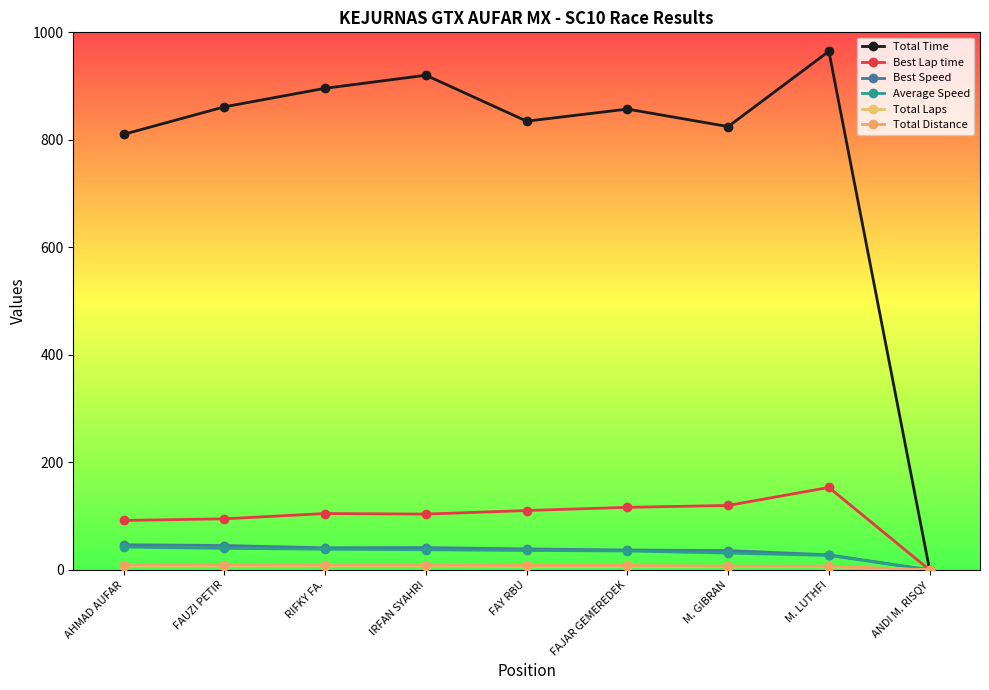

How many data points in Best Speed are above 39?

5